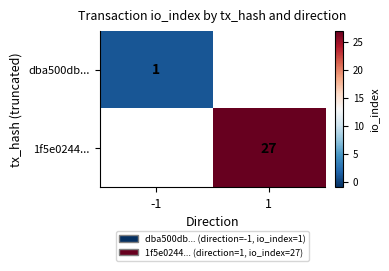

The 1f5e0244... series shows 27 at 1. True or false?

True